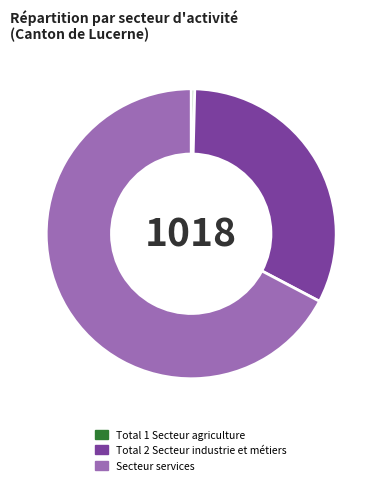

Is the sum of Secteur services and Total 2 Secteur industrie et métiers greater than half?

Yes